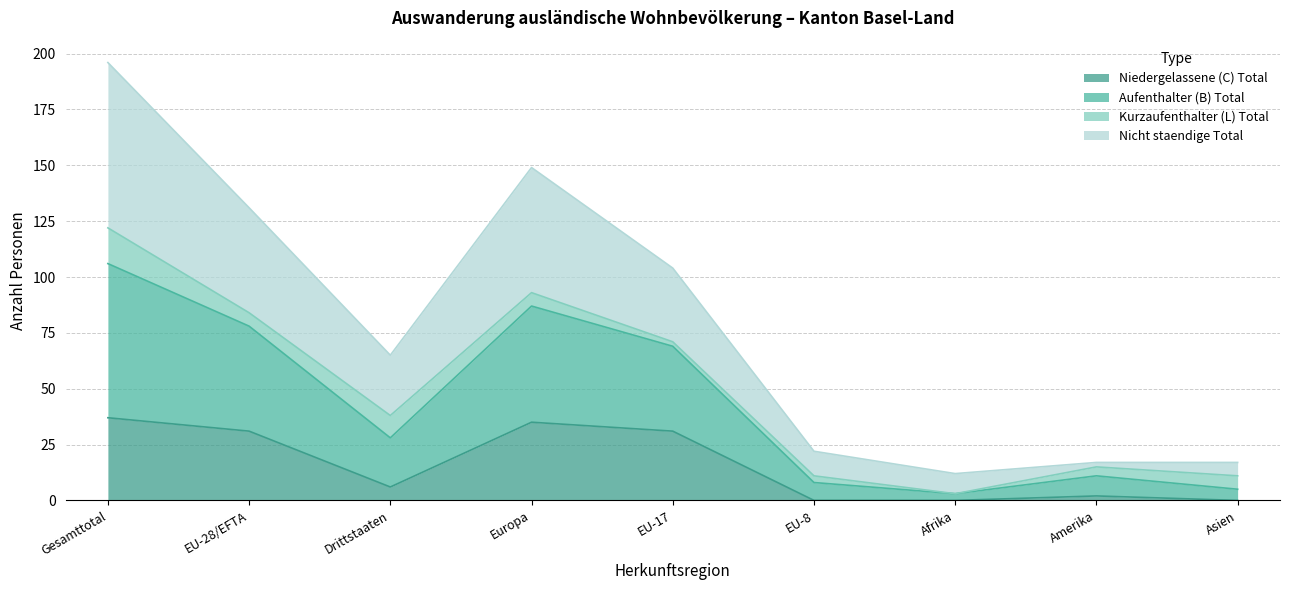

At which category does the chart reach its peak across all series?

Gesamttotal